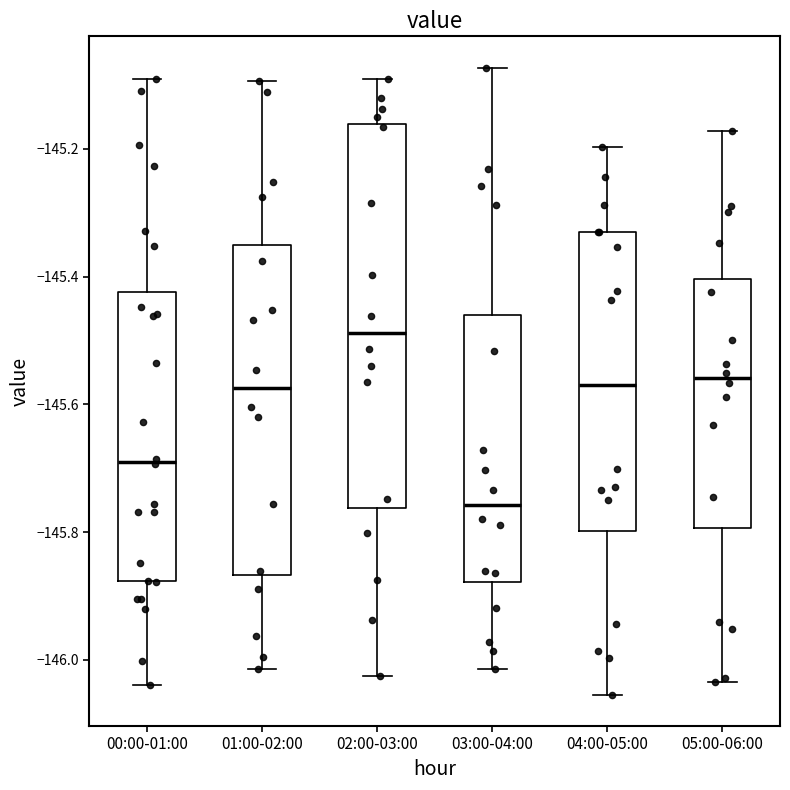

Where is the lower edge of the box for 00:00-01:00 on the y-axis? The values are not printed on the chart, so give them approximately, as read against the axis.

-145.88